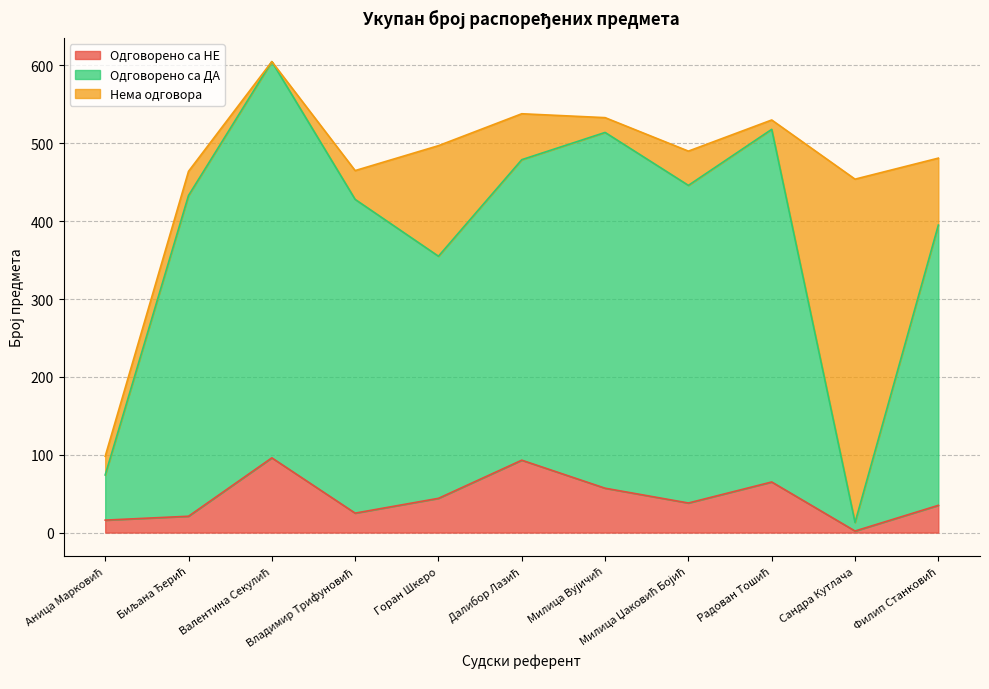

Which has a higher value, Далибор Лазић or Милица Џаковић Бојић?

Далибор Лазић